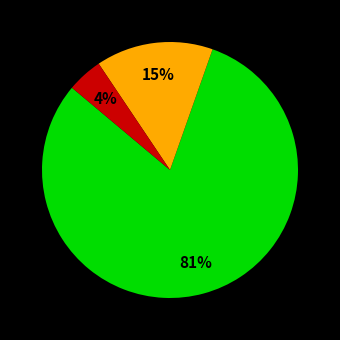

To the nearest percent, what is the average slice percentage?

33%